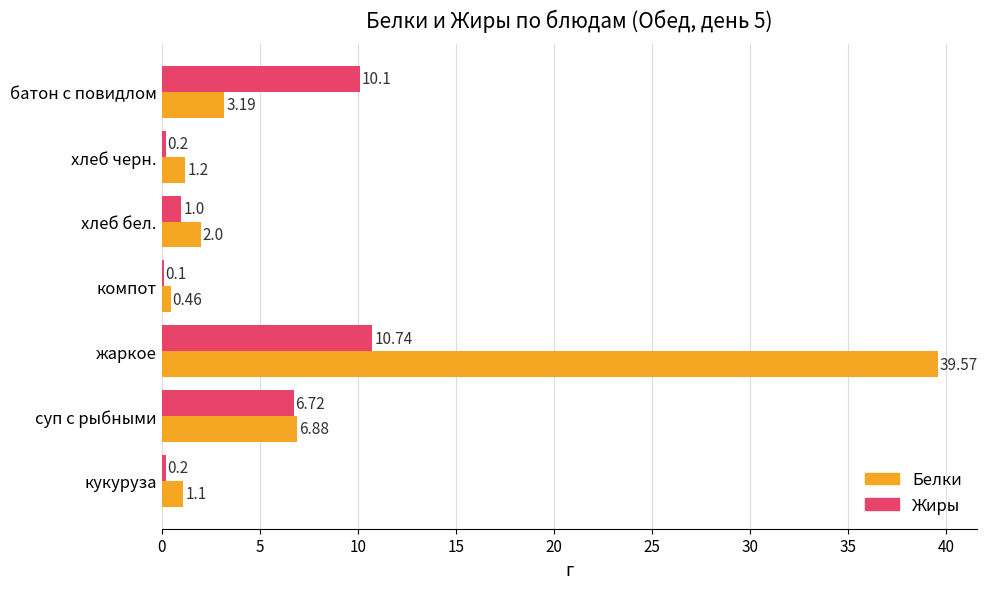

What is the sum of the Белки values at жаркое and кукуруза?

40.7